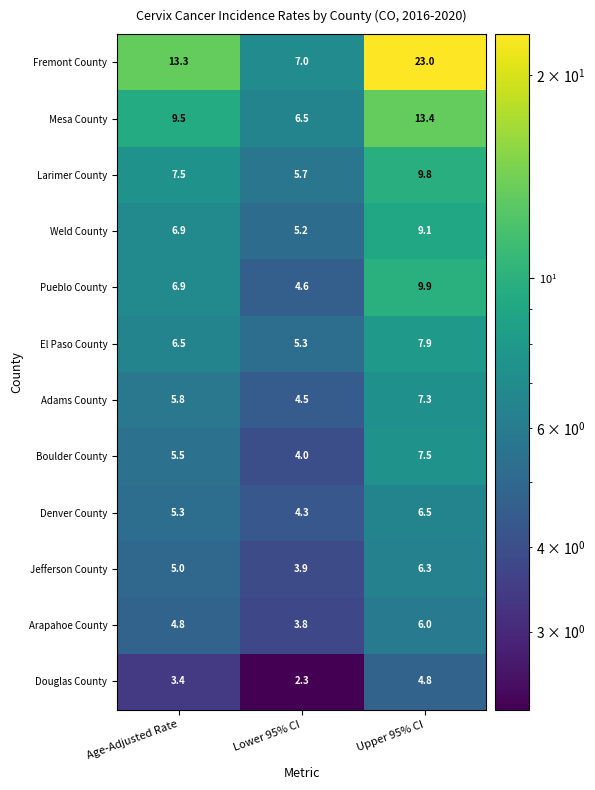

What value does the Weld County series have at Upper 95% CI?

9.1